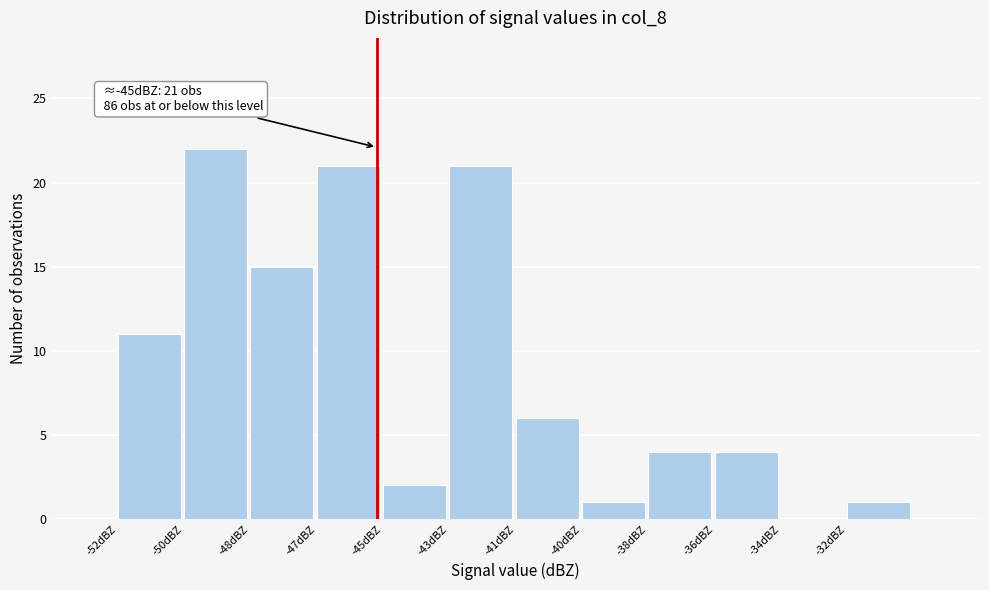

Reading left to right, transcribe all the data shown in this chart.

-52dBZ=11	-50dBZ=22	-48dBZ=15	-47dBZ=21	-45dBZ=2	-43dBZ=21	-41dBZ=6	-40dBZ=1	-38dBZ=4	-36dBZ=4	-34dBZ=0	-32dBZ=1